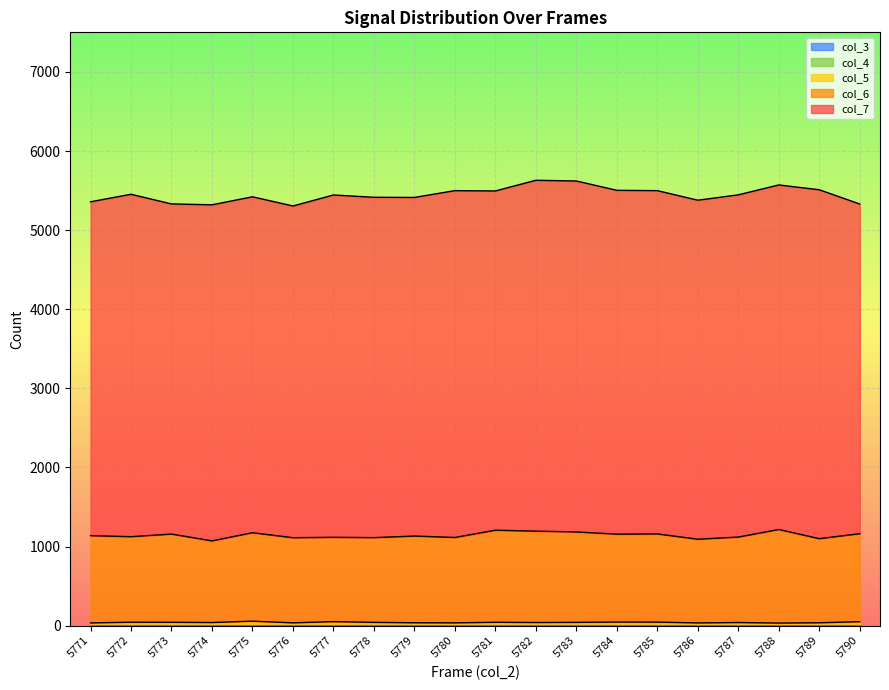

Does the chart display data point markers on the line(s)?

No